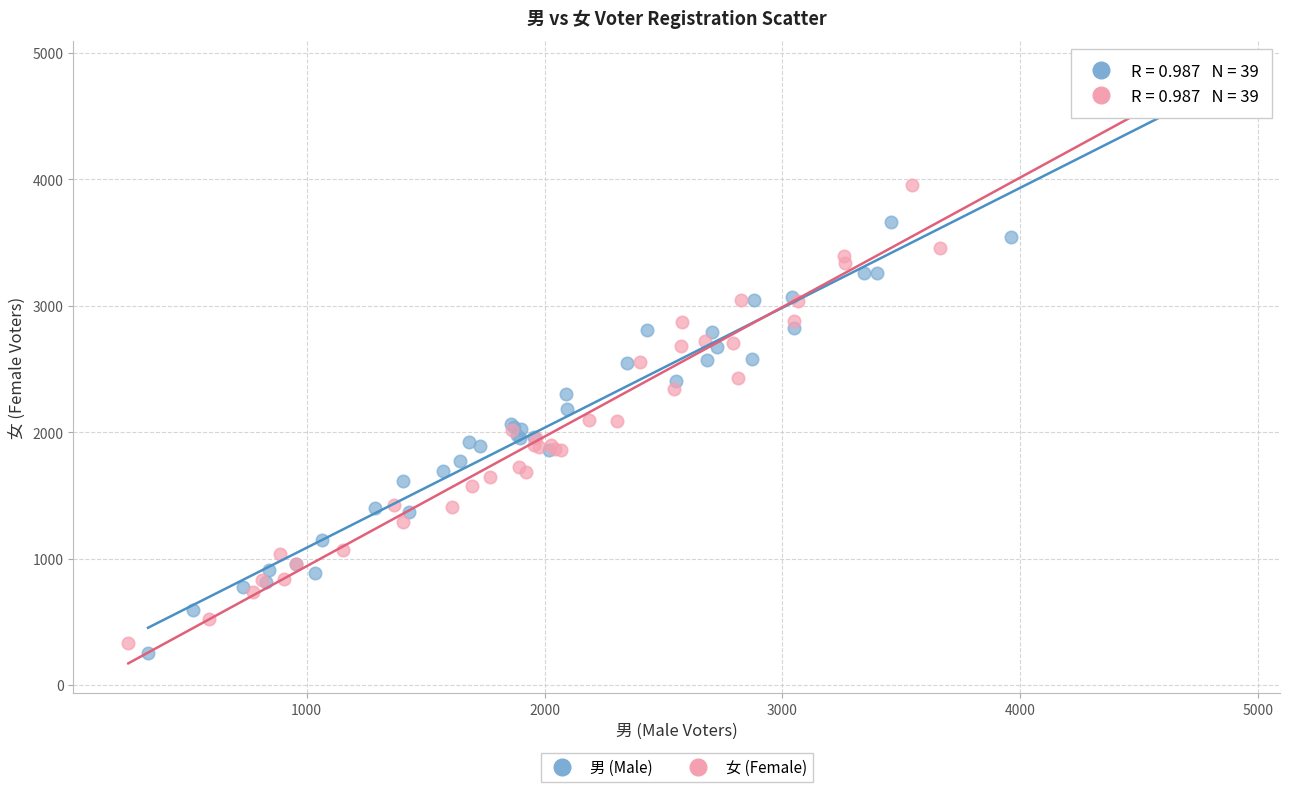

Which series contains the lowest Y value?

男 (Male)